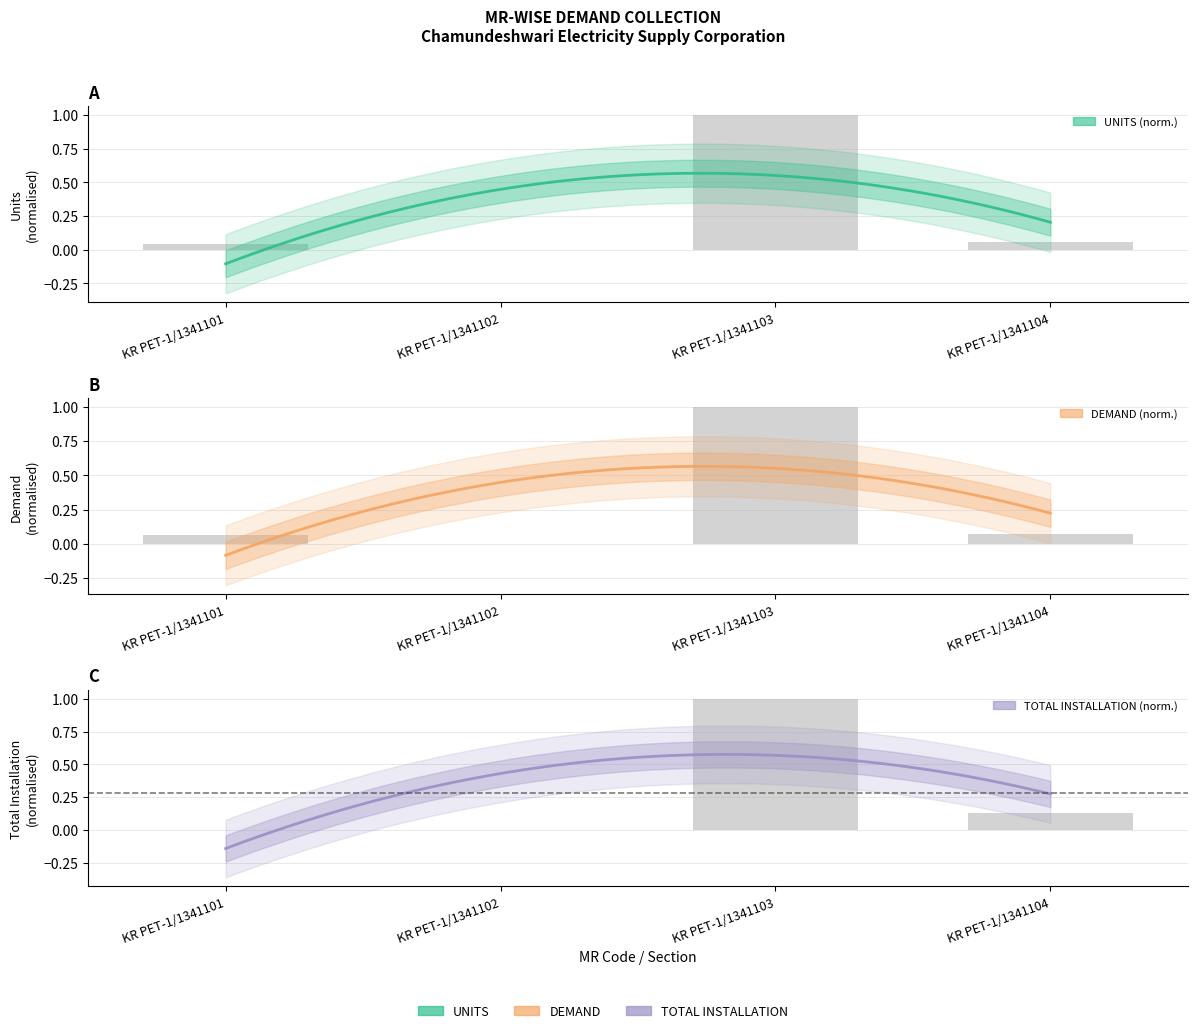

Reading left to right, extract all data points from this chart.

UNITS: 0.0	0.0	1.0	0.1
DEMAND: 0.1	0.0	1.0	0.1
TOTAL INSTALLATION: 0.0	0.0	1.0	0.1